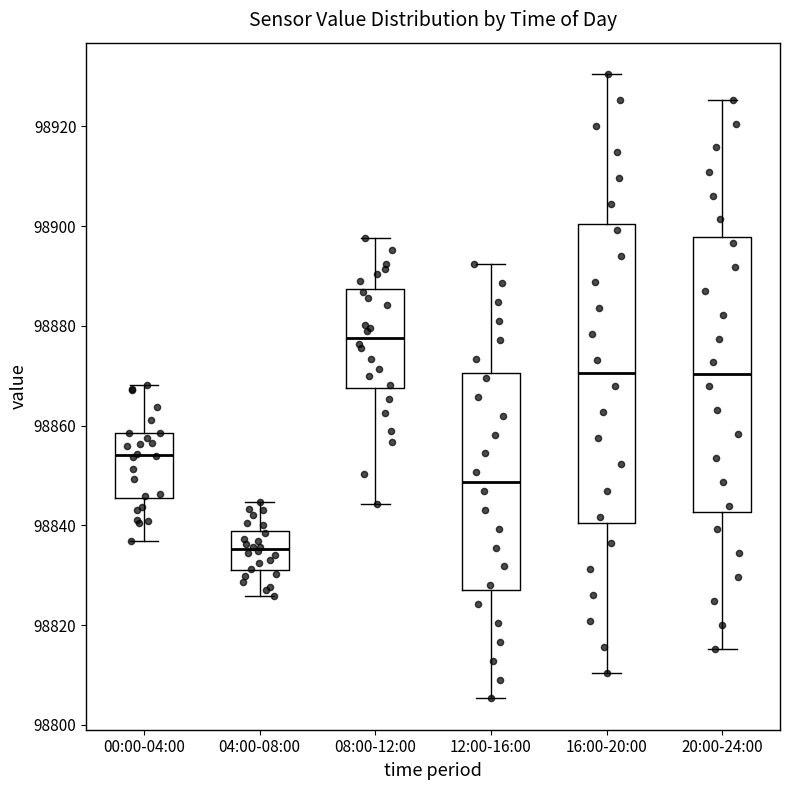

Reading left to right, transcribe this box plot: for each box, give where its median line is, the range the box spans, and where its two whiskers end, as read against the y-axis. The values are not printed on the chart, so give them approximately, as read against the axis.

00:00-04:00: median 98854, box 98846 to 98858, whiskers 98836 to 98868
04:00-08:00: median 98836, box 98832 to 98838, whiskers 98826 to 98844
08:00-12:00: median 98878, box 98868 to 98888, whiskers 98844 to 98898
12:00-16:00: median 98848, box 98828 to 98870, whiskers 98806 to 98892
16:00-20:00: median 98870, box 98840 to 98900, whiskers 98810 to 98930
20:00-24:00: median 98870, box 98842 to 98898, whiskers 98816 to 98926